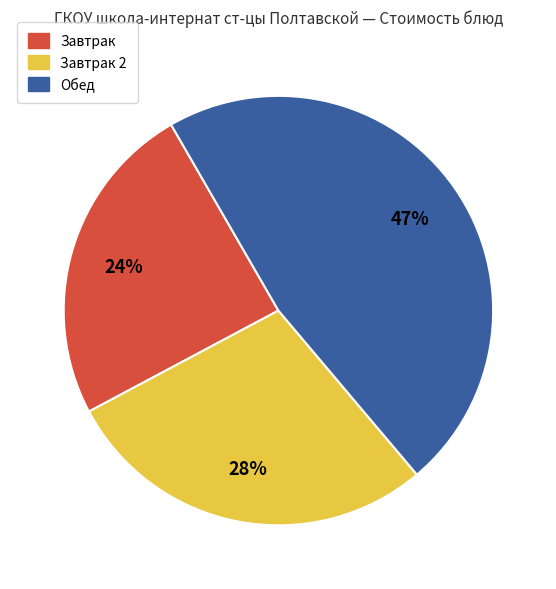

The Обед slice represents 58% of the pie. True or false?

False